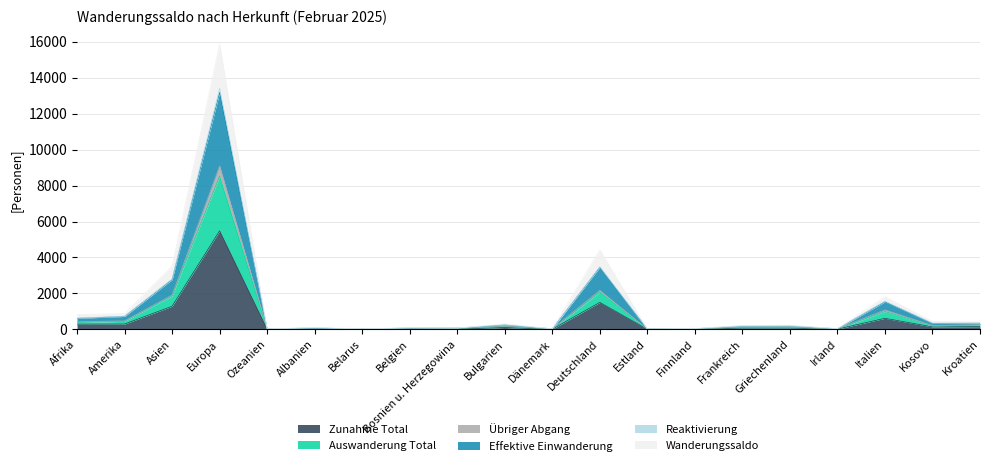

What is the label of the 17th point from the left?

Irland